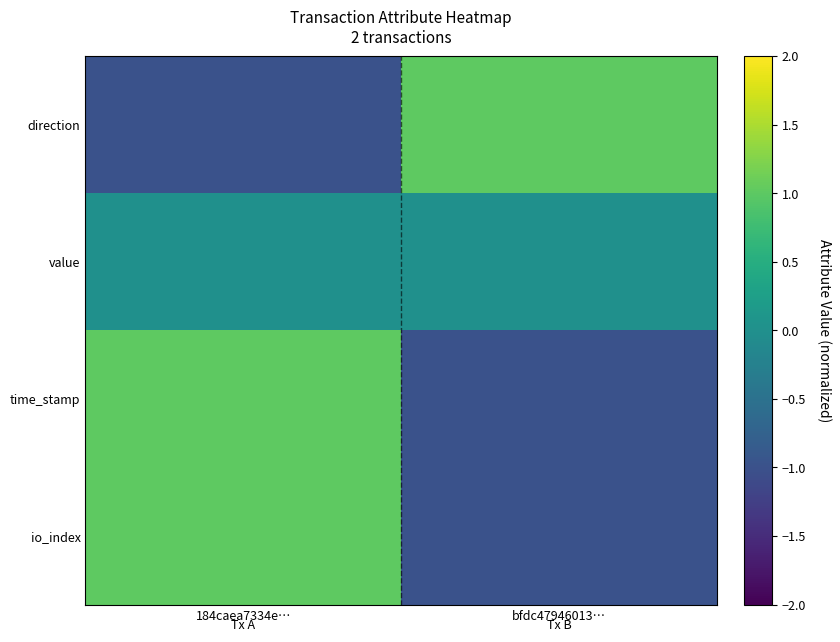

Which series has the widest spread of values?

direction